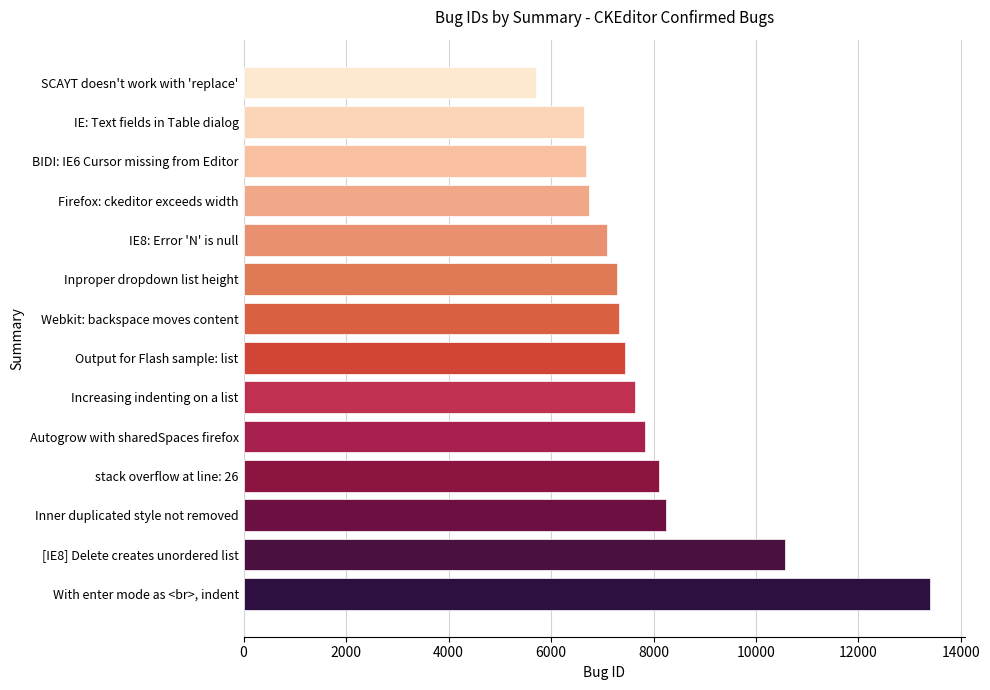

The chart shows a value of 13843 at Autogrow with sharedSpaces firefox. True or false?

False